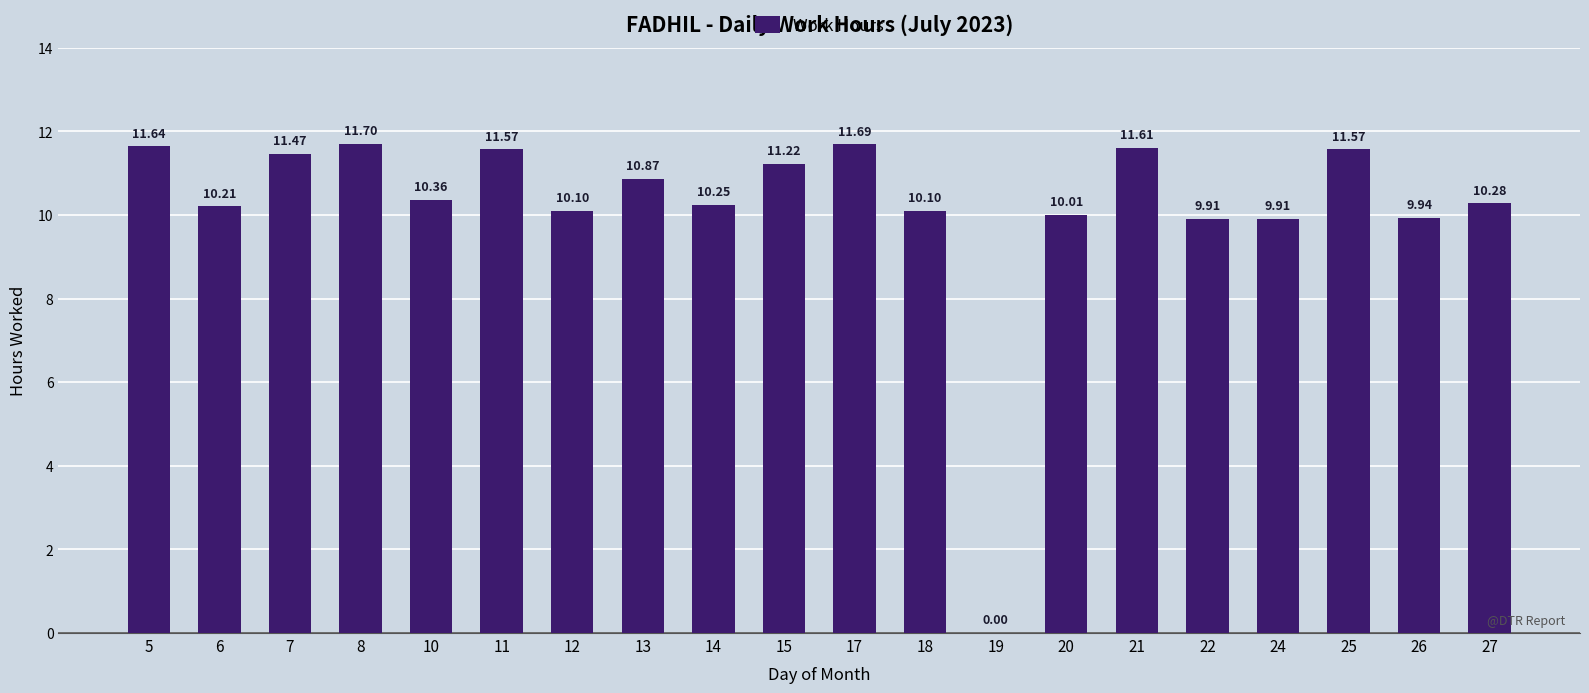

What is the change in value from 8 to 20?

-1.7